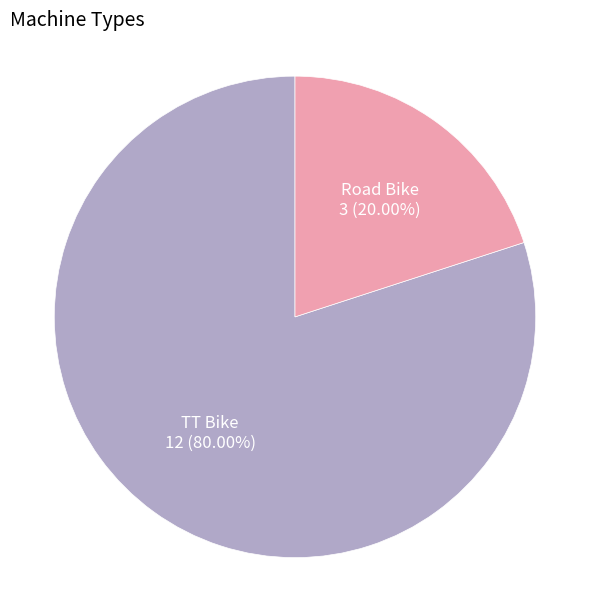

Is there any slice that represents more than half of the pie?

Yes